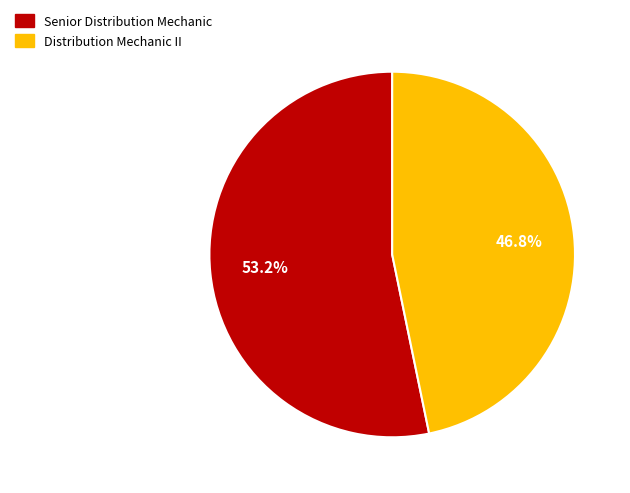

To the nearest percent, what percentage of the pie is Senior Distribution Mechanic?

53%